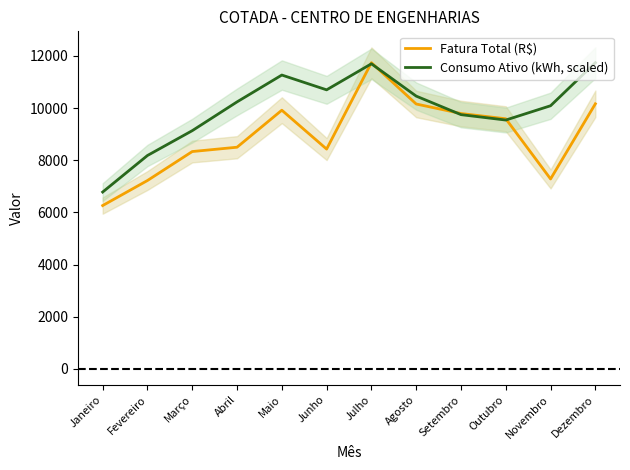

How many data points does each series have?

12